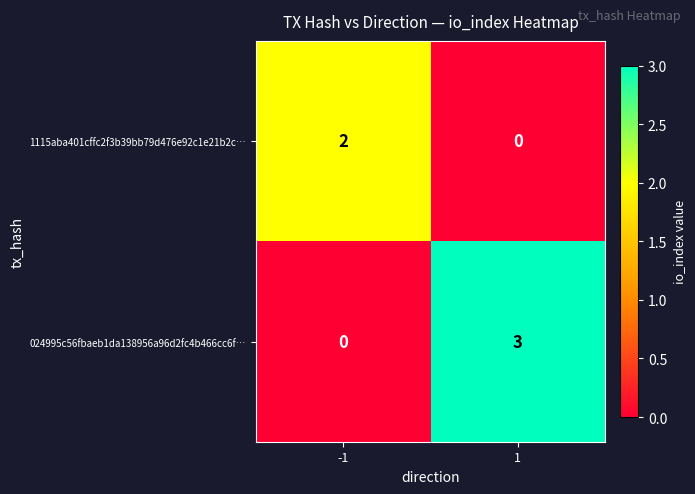

Reading left to right, extract all data points from this chart.

1115aba401cffc2f3b39bb79d476e92c1e21b2c…: -1=2	1=0
024995c56fbaeb1da138956a96d2fc4b466cc6f…: -1=0	1=3